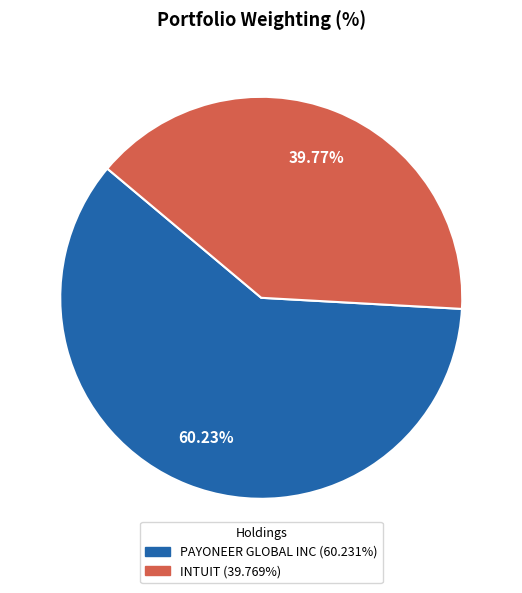

To the nearest percent, what portion does INTUIT represent?

40%